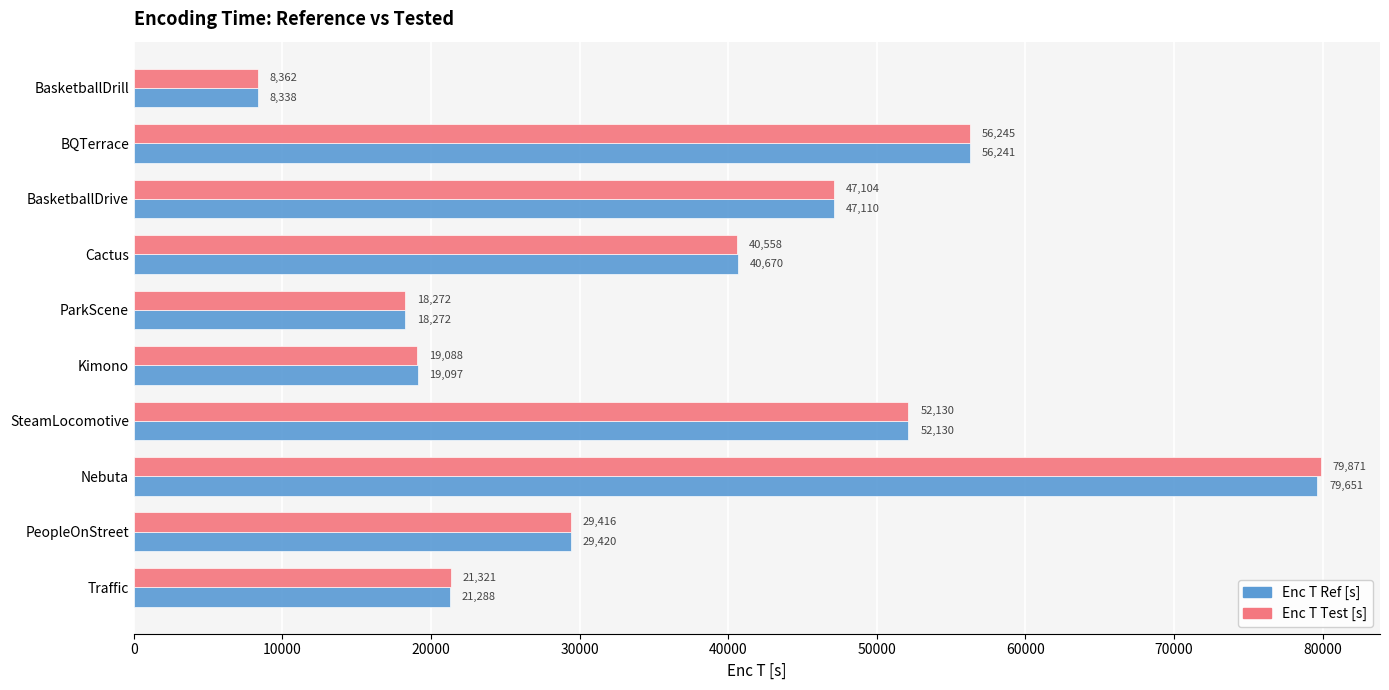

What is the difference between the maximum and minimum values in the Enc T Test [s] series?

71509.1